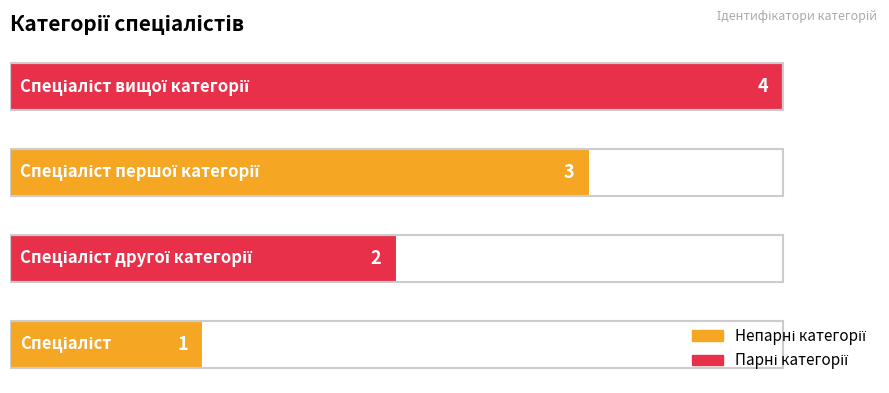

Count the values in the range 2 to 4.

3